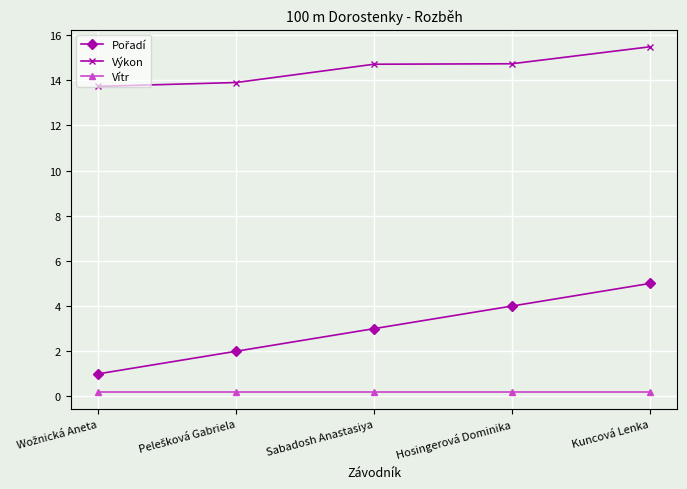

True or false: Vítr and Výkon cross at least once.

False